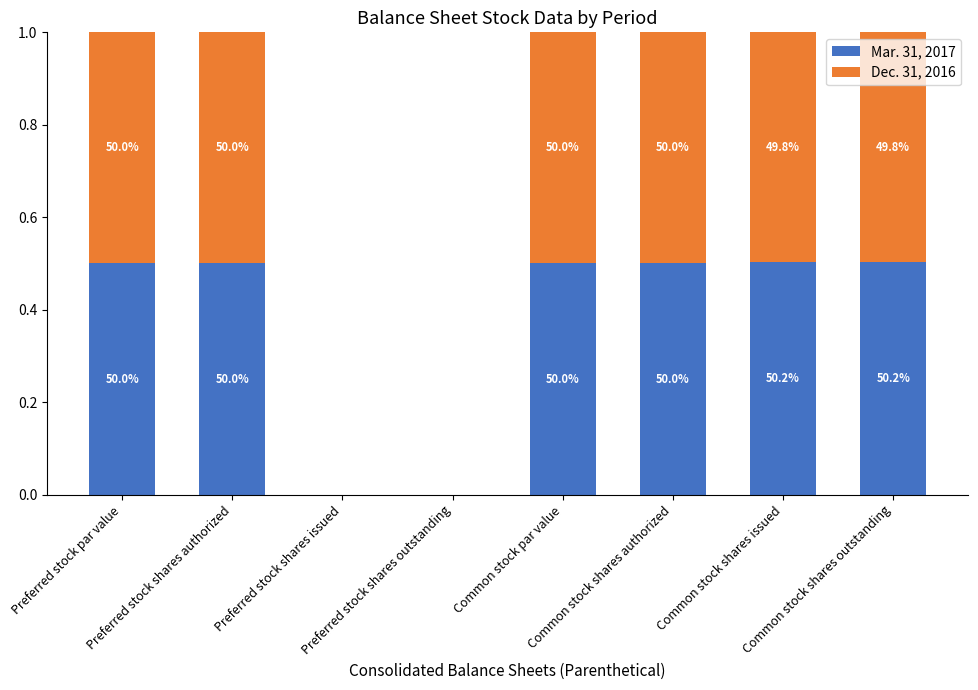

At which label is Mar. 31, 2017 closest to 0?

Preferred stock shares issued